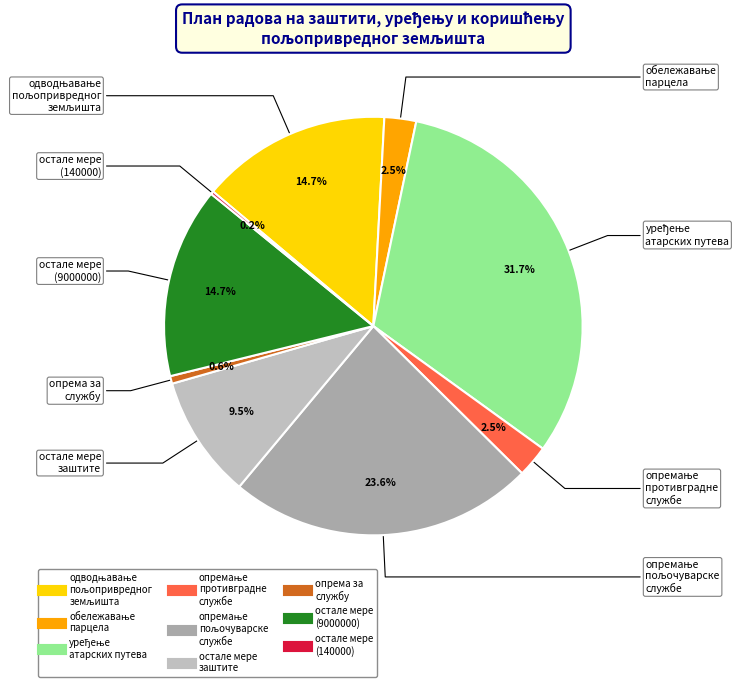

What portion of the pie excludes остале мере заштите?

90.5%